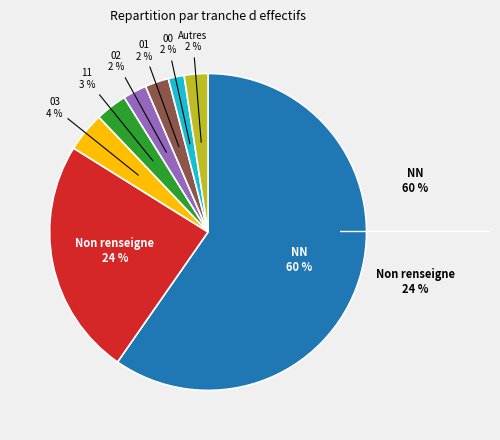

To the nearest percent, what percentage of the pie is 01?

2%